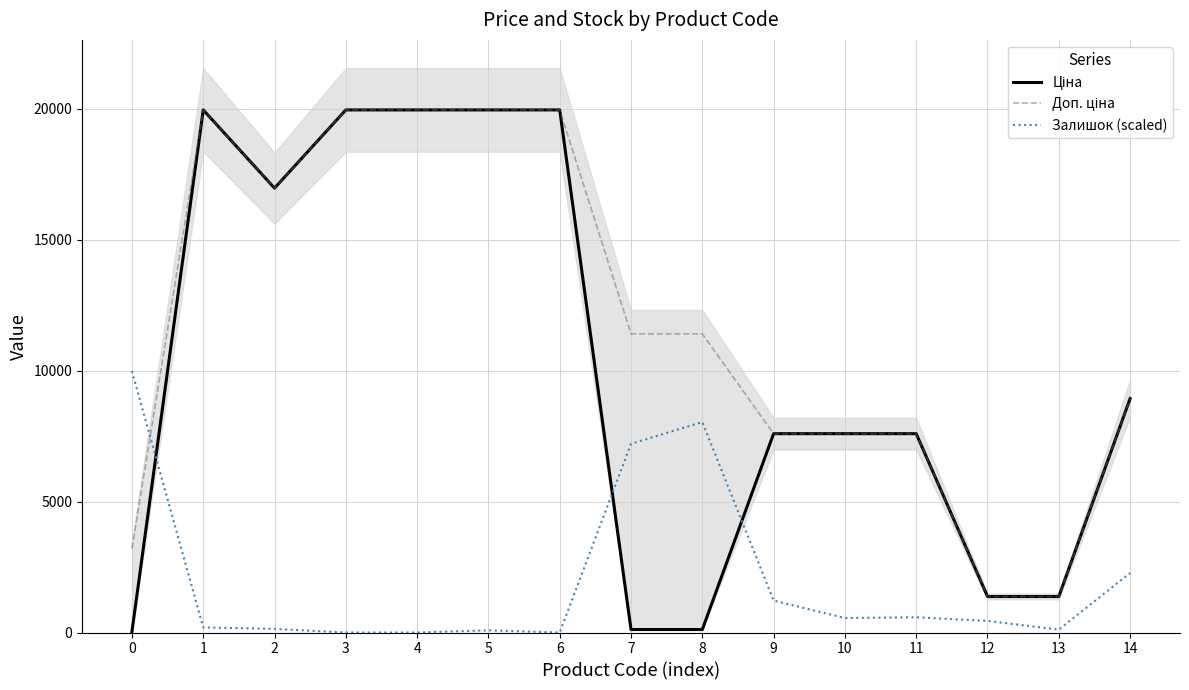

What is the total value across all series at 8?

19565.2